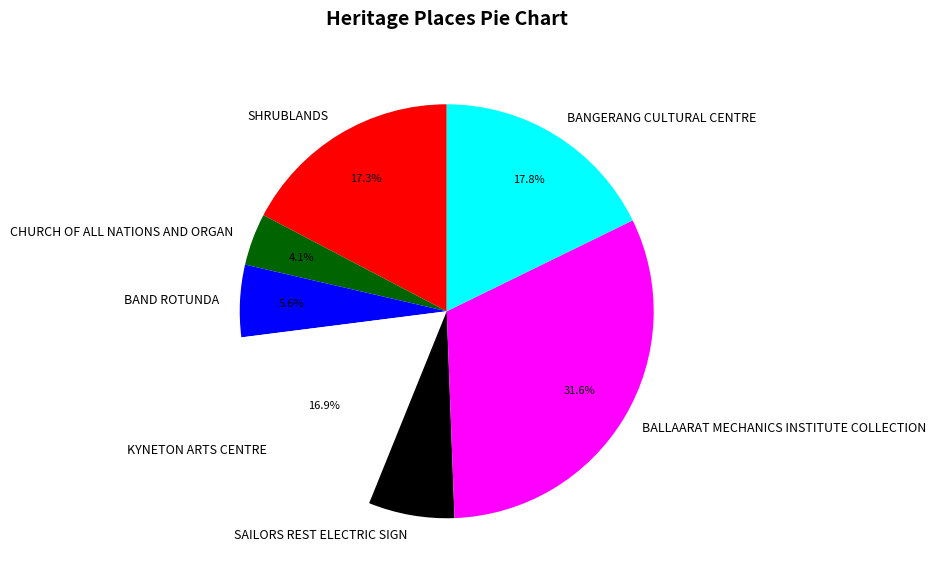

What percentage is the BALLAARAT MECHANICS INSTITUTE COLLECTION slice, to the nearest percent?

32%